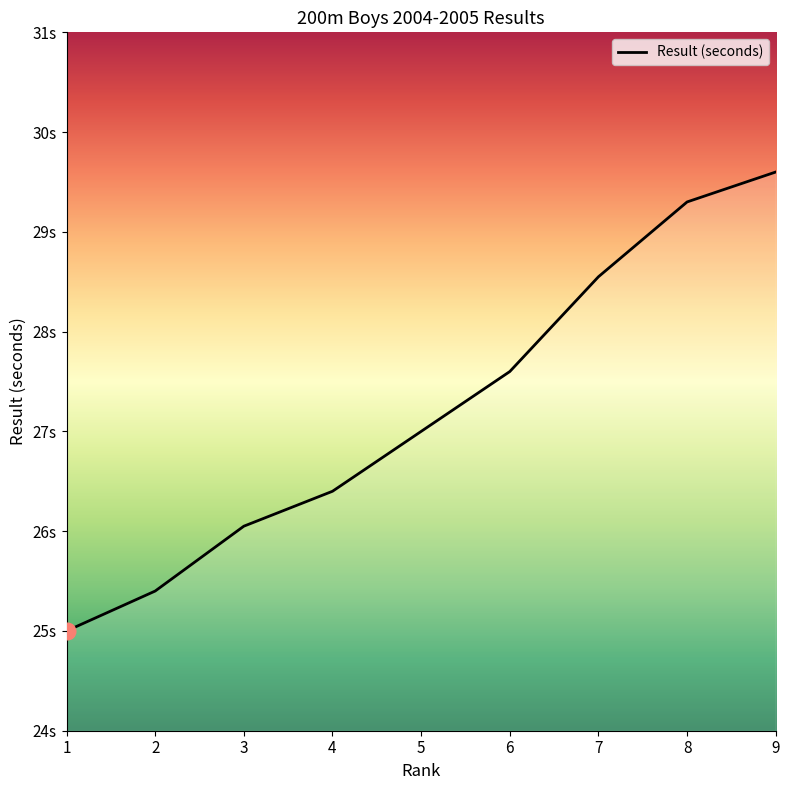

Does the chart display data point markers on the line(s)?

No